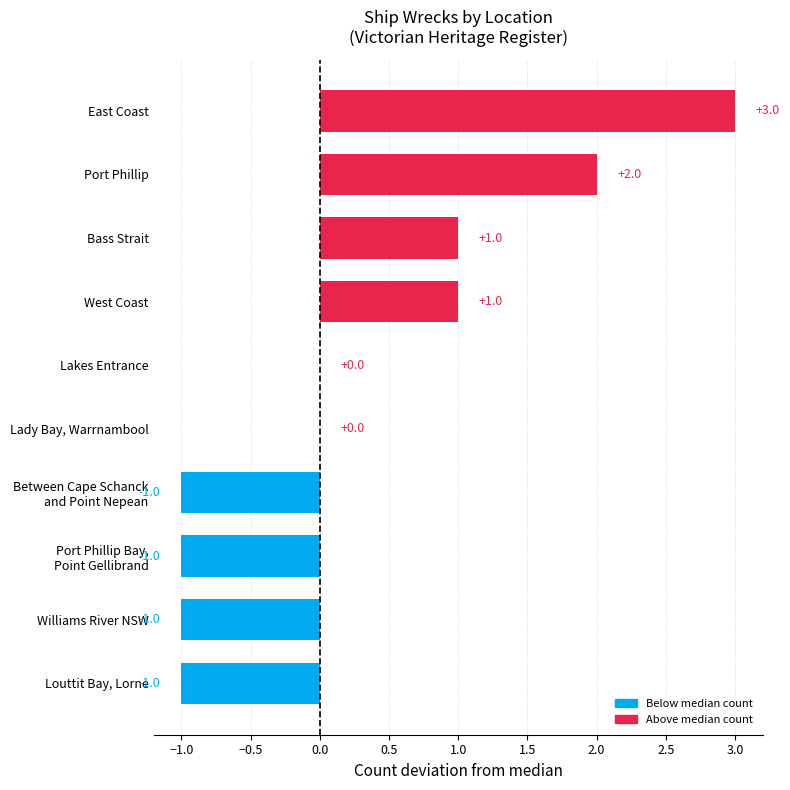

Which category has the highest value across all series?

East Coast